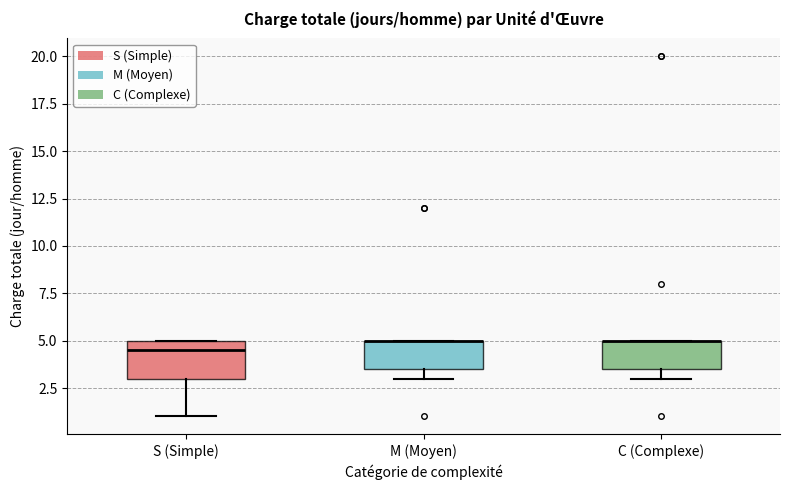

Reading left to right, transcribe this box plot: for each box, give where its median line is, the range the box spans, and where its two whiskers end, as read against the y-axis. The values are not printed on the chart, so give them approximately, as read against the axis.

S (Simple): median 4.5, box 3.0 to 5.0, whiskers 1.0 to 5.0
M (Moyen): median 5.0 (drawn on the box's upper edge), box 3.5 to 5.0, whiskers 3.0 to 5.0
C (Complexe): median 5.0 (drawn on the box's upper edge), box 3.5 to 5.0, whiskers 3.0 to 5.0